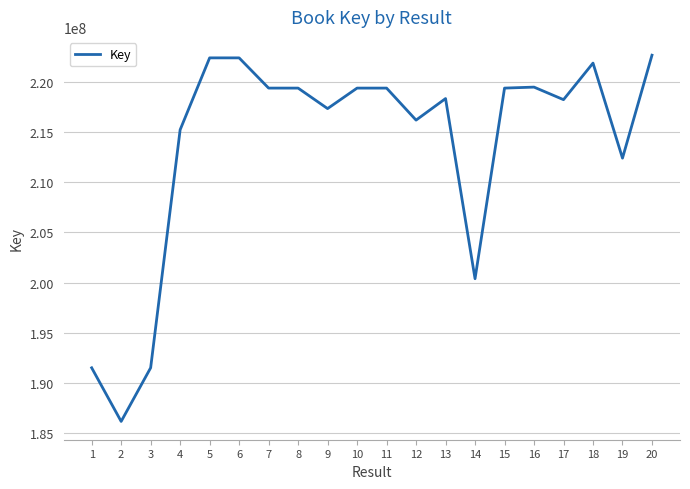

At which label is the value closest to 204414745?

14